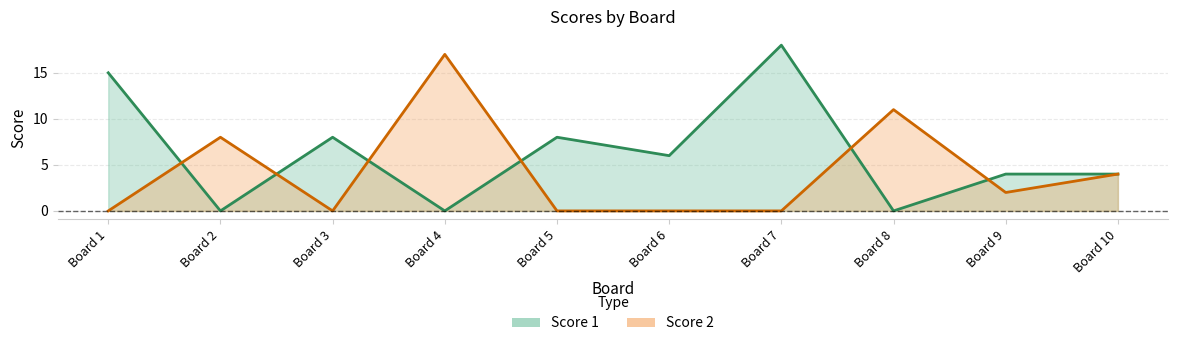

The Score 2 series shows 13 at Board 2. True or false?

False